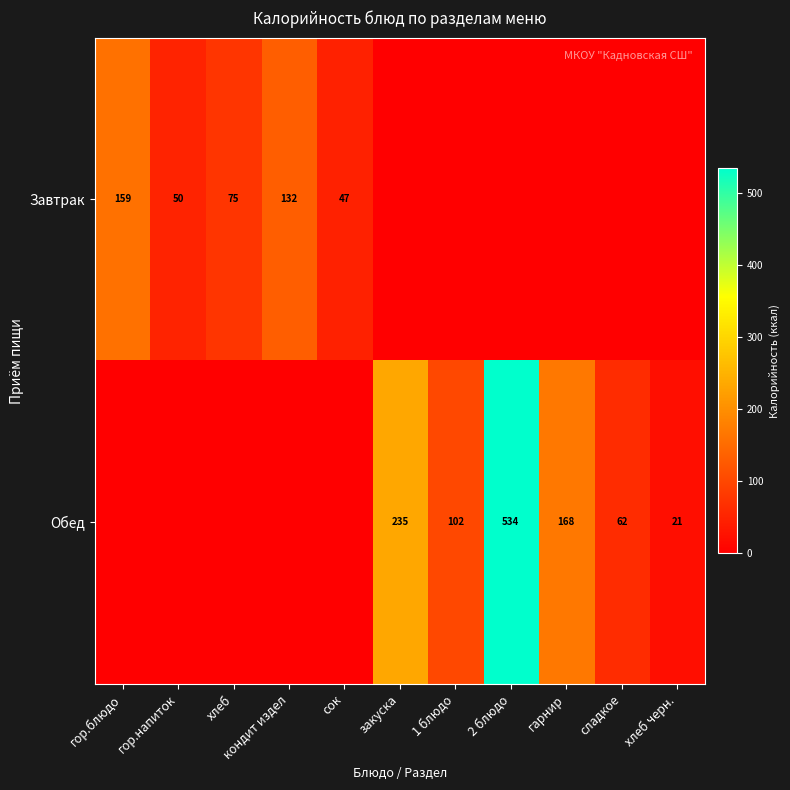

The value of Обед at закуска is 359. True or false?

False